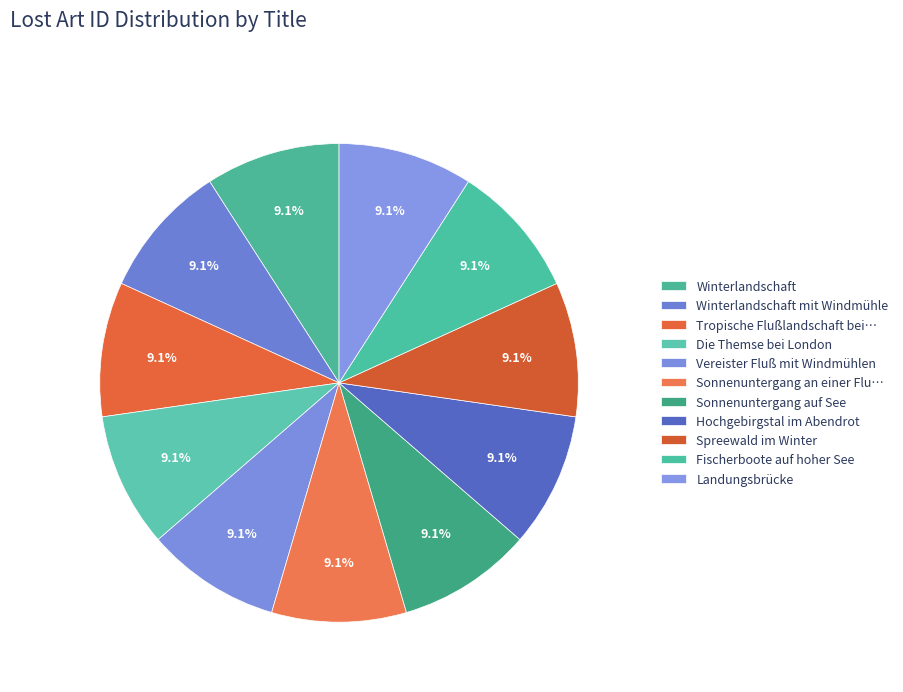

Between Hochgebirgstal im Abendrot and Spreewald im Winter, which is larger?

Hochgebirgstal im Abendrot